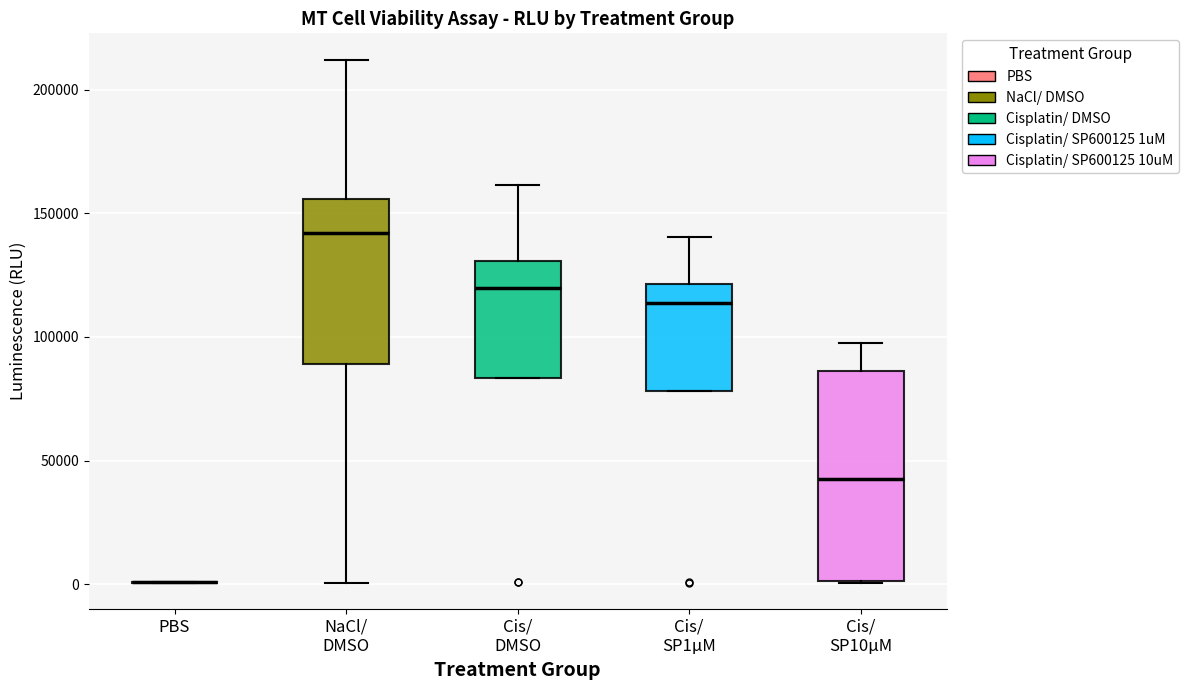

Comparing the boxes themselves (not the whiskers), which one is the tallest?

Cis/ SP10µM